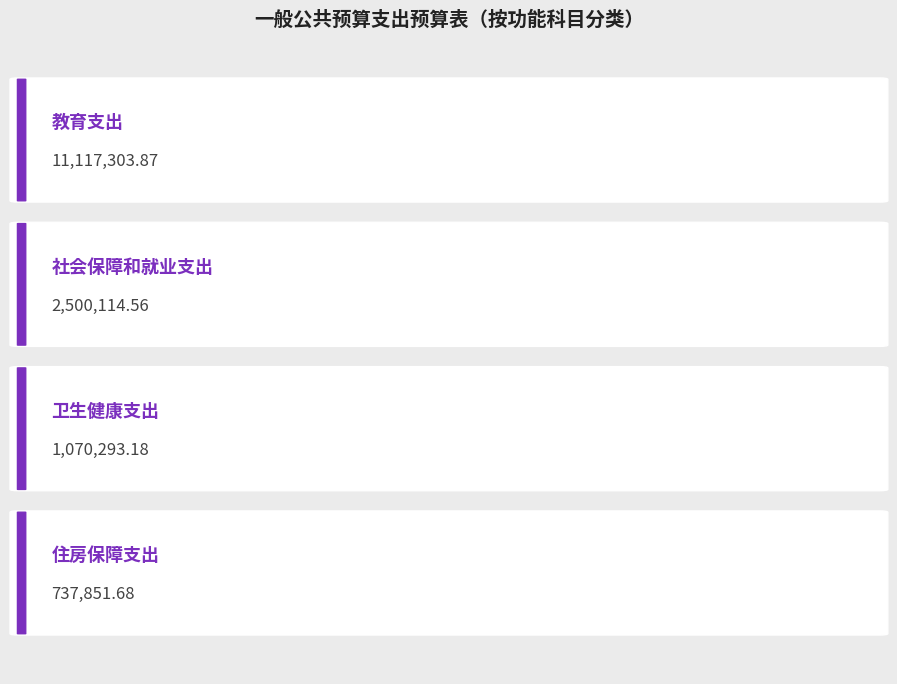

Does the chart contain any negative values?

No